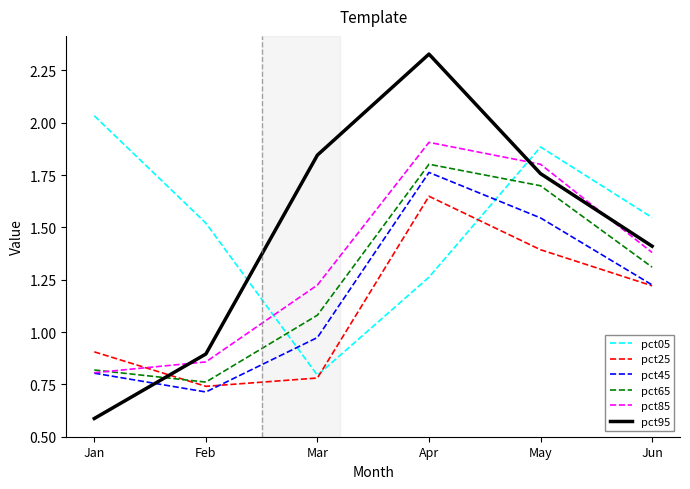

At which category is the sum across all series the highest?

Apr